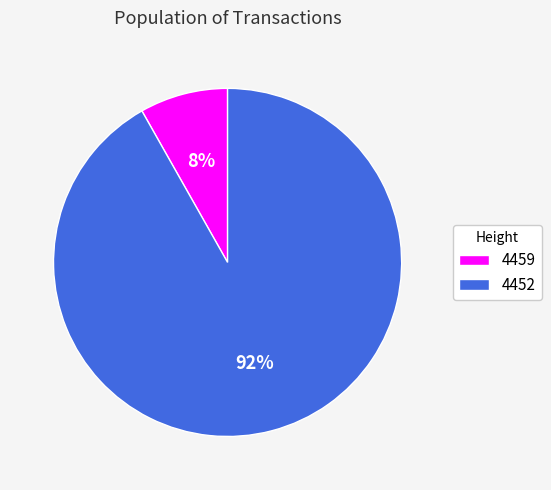

How many segments does this pie chart have?

2